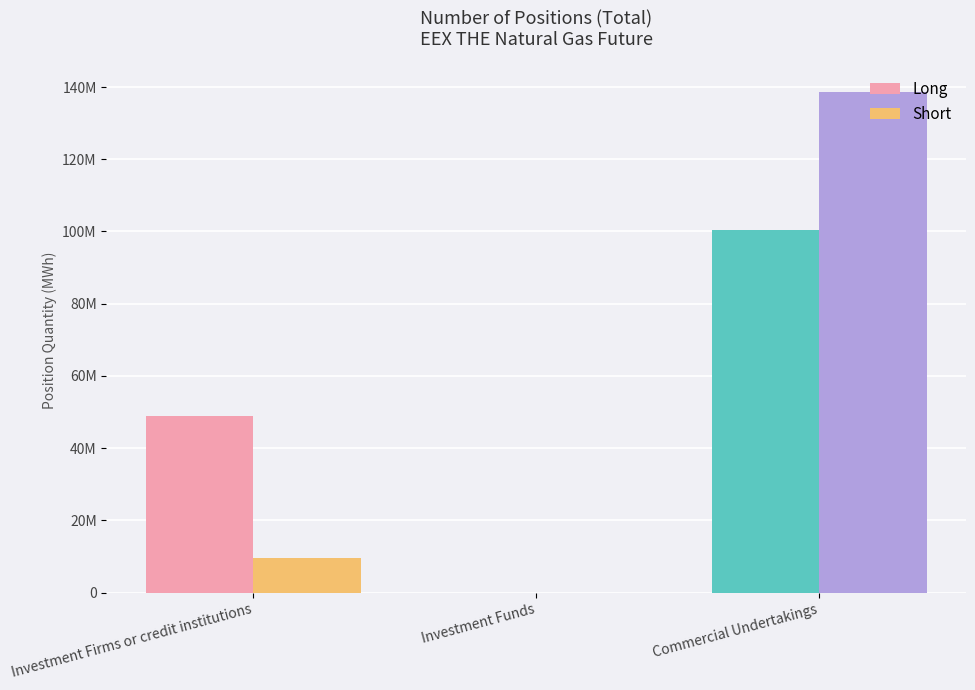

Is the value of Short at Commercial Undertakings greater than the value of Long at Investment Firms or credit institutions?

Yes